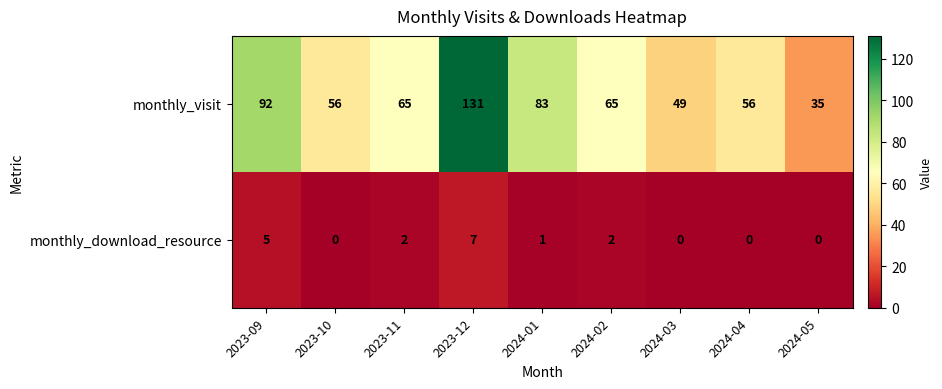

The value of monthly_visit at 2024-04 is 56. True or false?

True